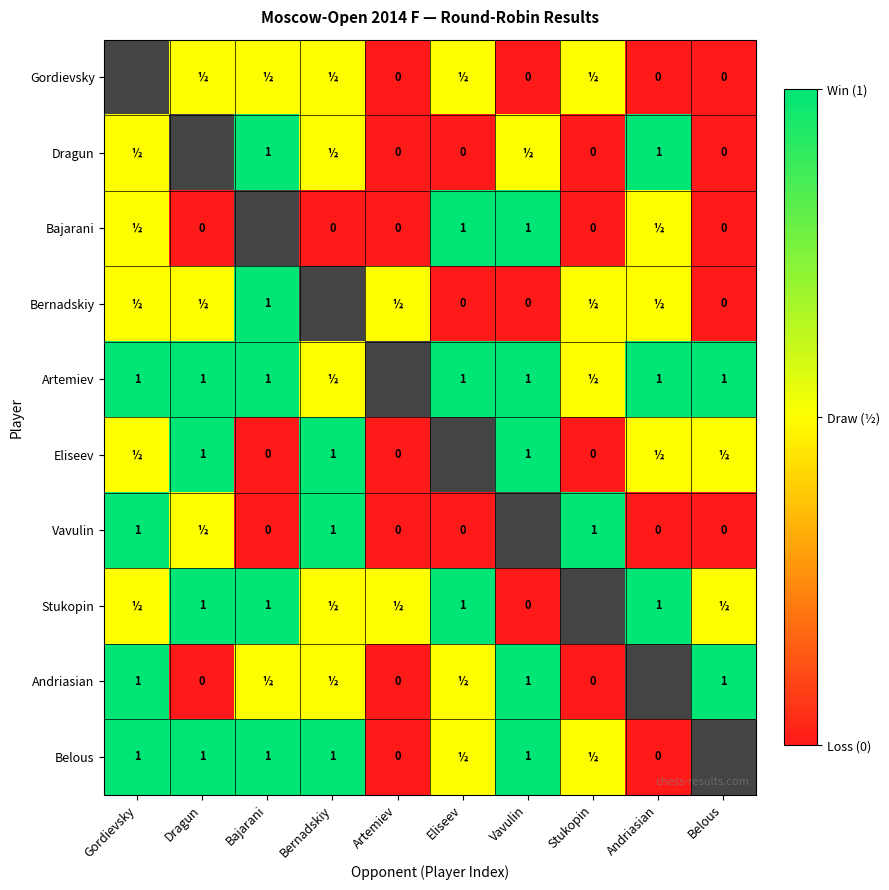

The Belous series shows 1.0 at Gordievsky. True or false?

True